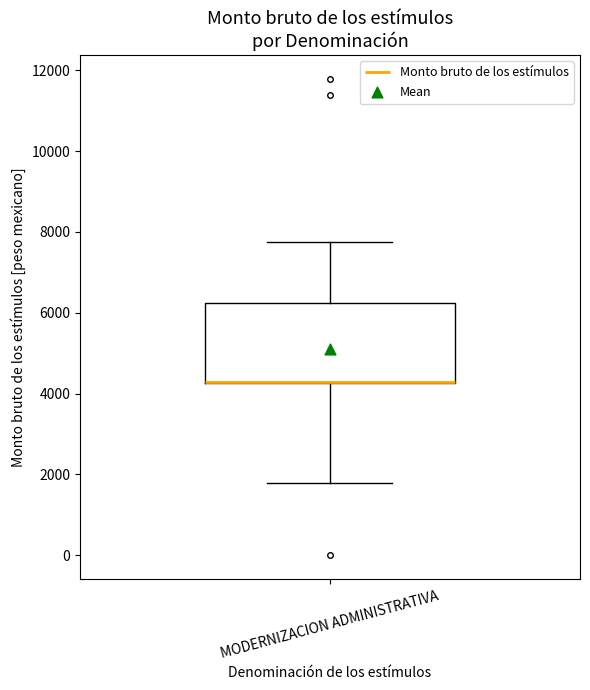

Read this box plot against the y-axis: the position of the median line, the range covered by the box, and the ends of both whiskers. The values are not printed on the chart, so give them approximately, as read against the axis.

median 4200 (drawn on the box's lower edge), box 4200 to 6200, whiskers 1800 to 7800